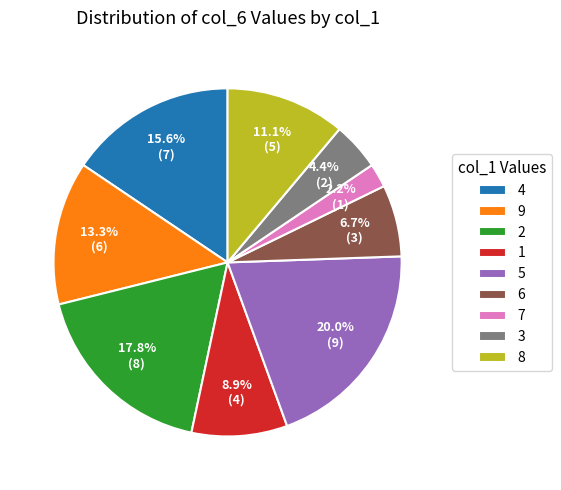

Is it true that 9 is 13% of the pie?

True